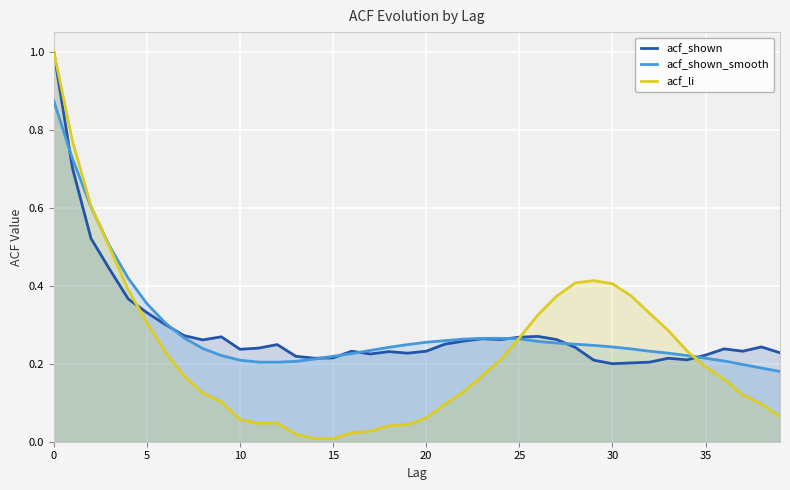

How many intersections are there between acf_shown_smooth and acf_shown?

8